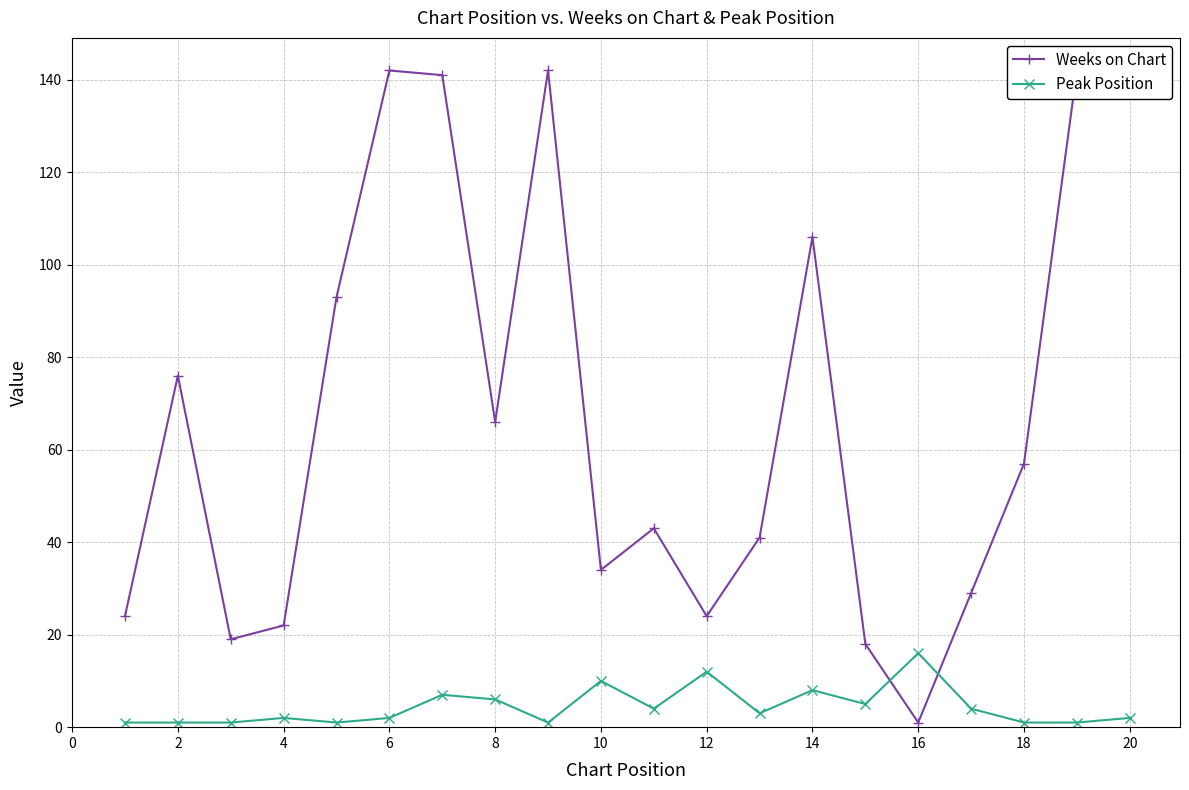

True or false: Peak Position has a value of 16 at 16.

True